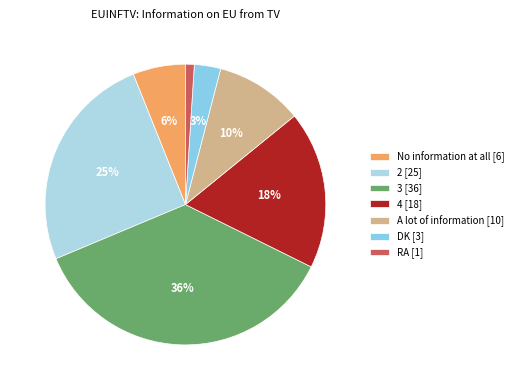

Count the number of slices in the pie.

7